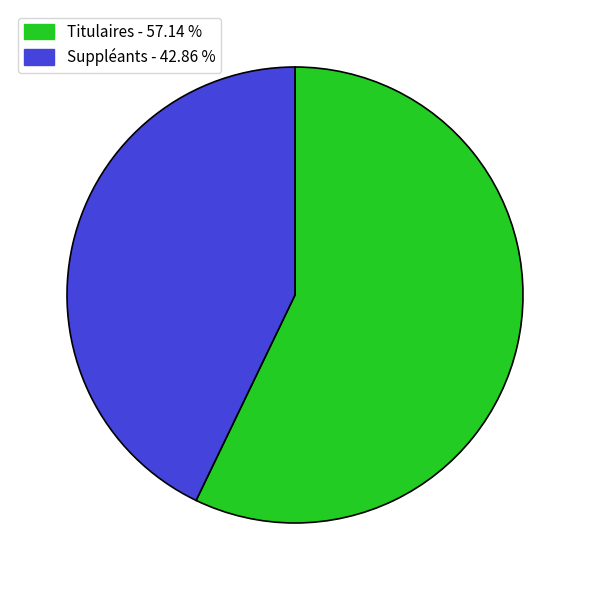

Does any single category account for the majority?

Yes